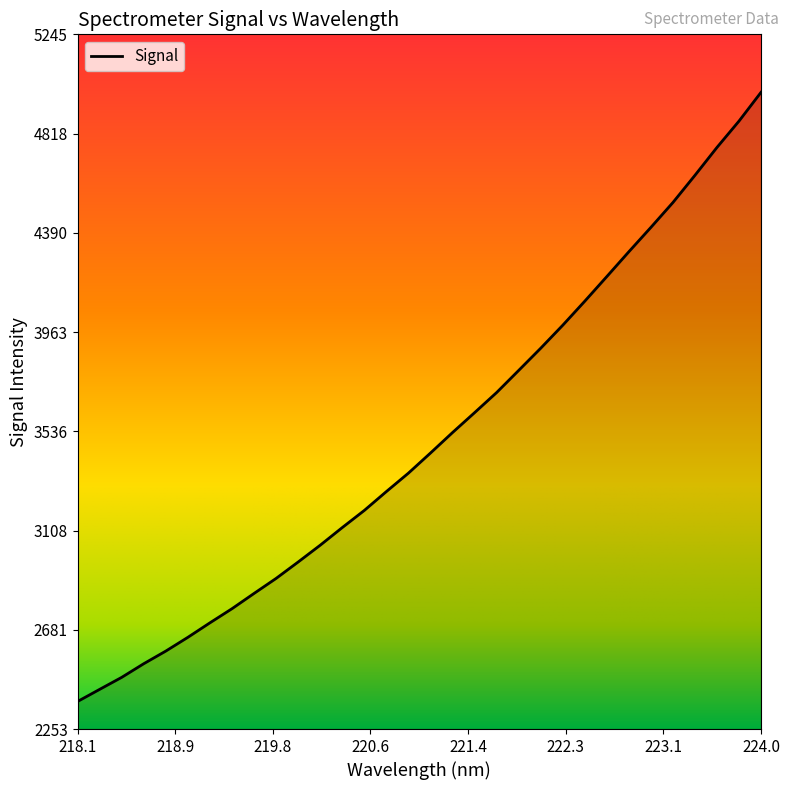

How many lines are shown in the chart?

1